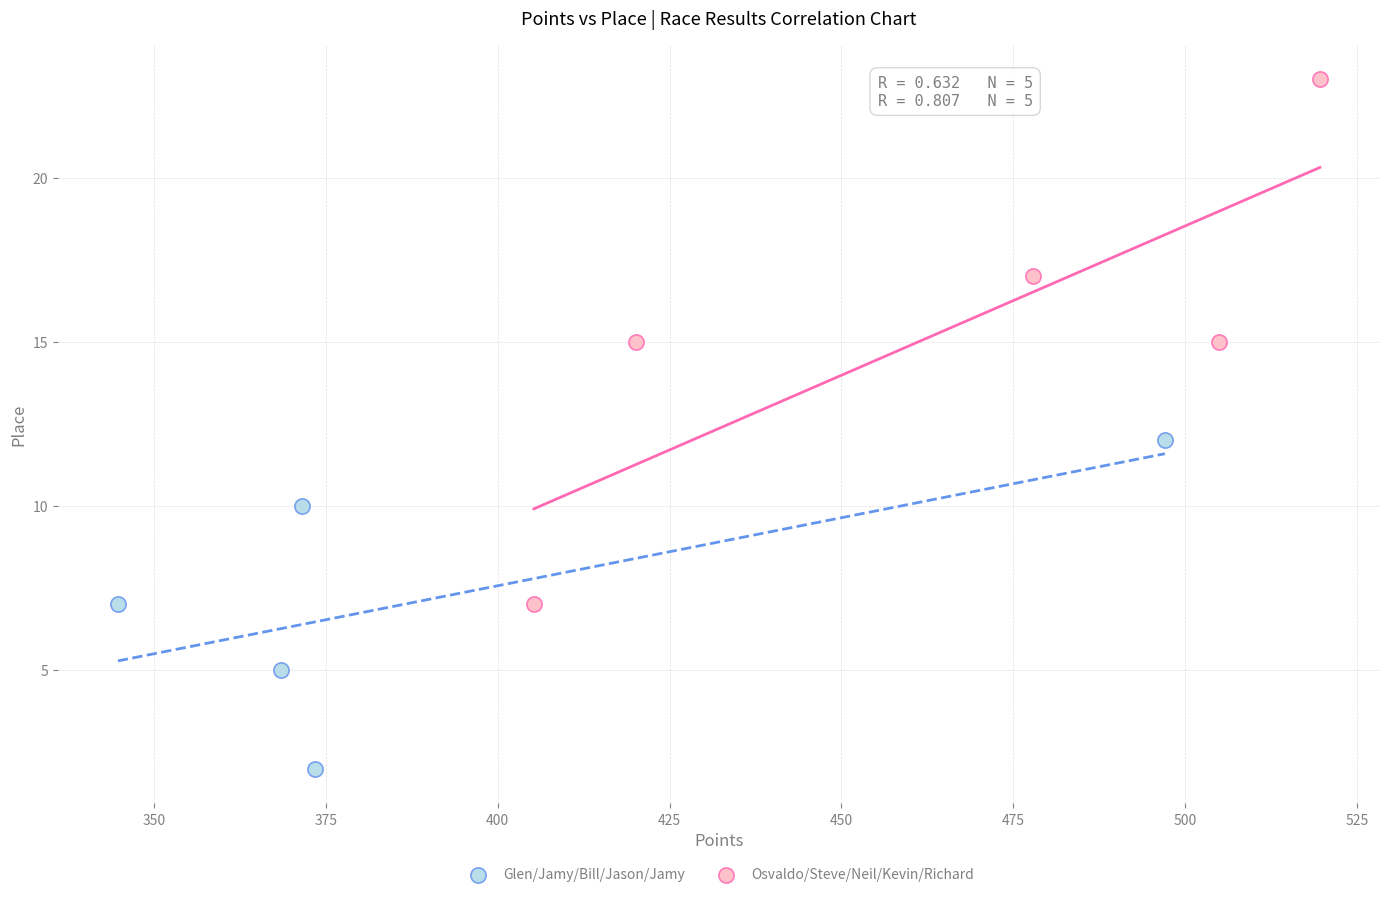

Which series reaches the maximum Y coordinate?

Osvaldo/Steve/Neil/Kevin/Richard